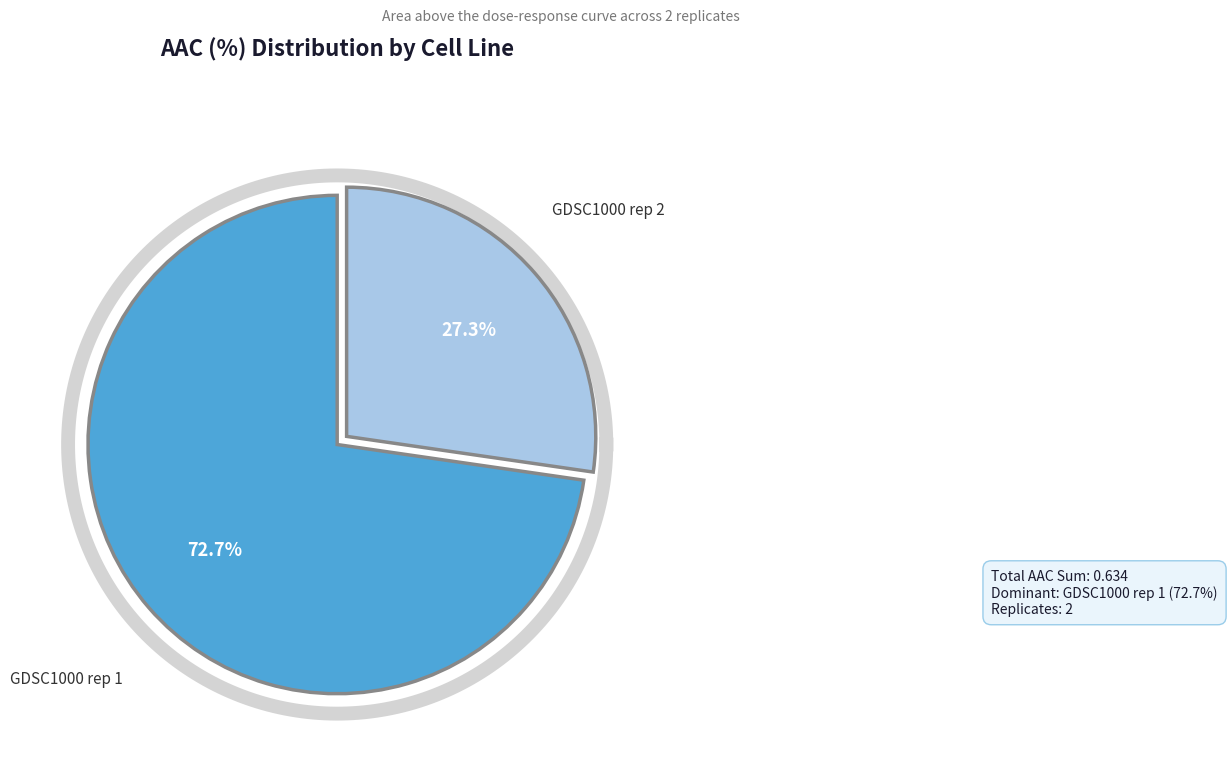

Which slice is the largest?

GDSC1000 rep 1